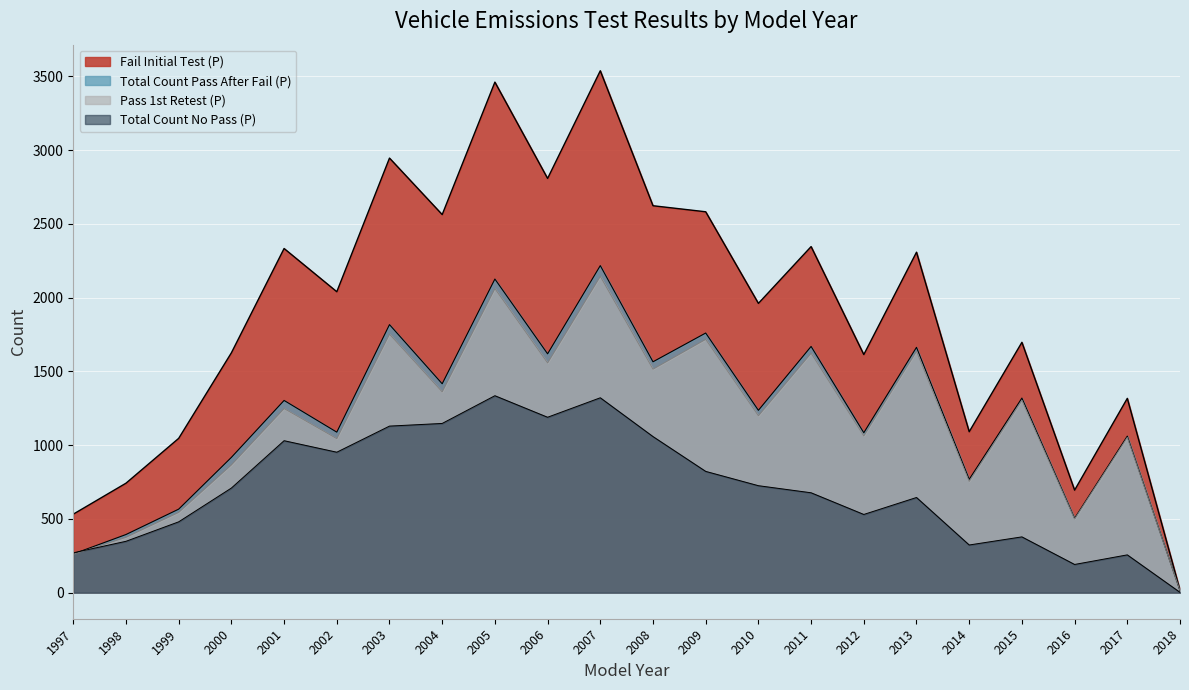

Rank the series at 2018 from highest to lowest value.

Fail Initial Test (P), Pass 1st Retest (P), Total Count Pass After Fail (P), Total Count No Pass (P)